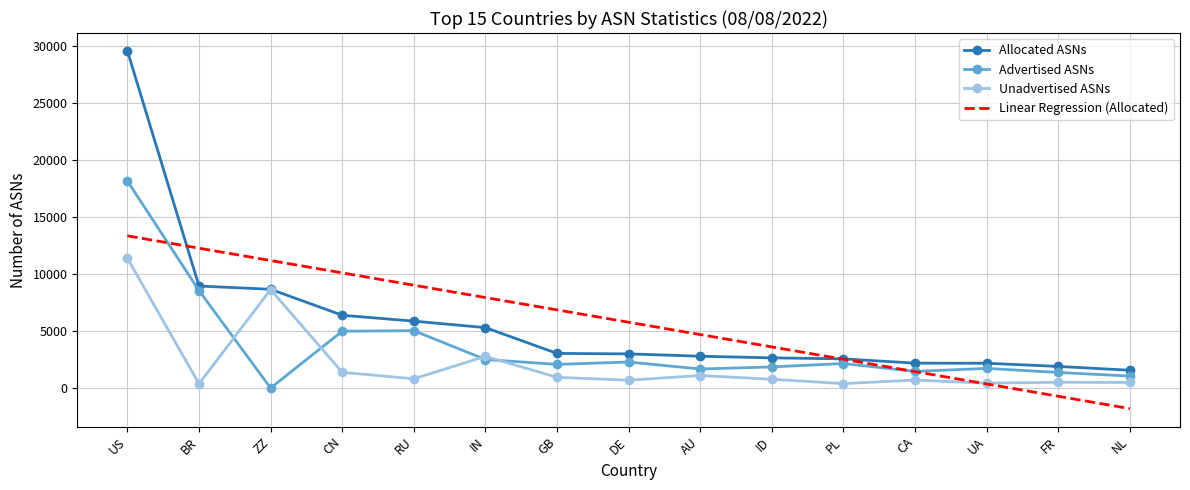

Read the Allocated ASNs value at PL.

2581.0